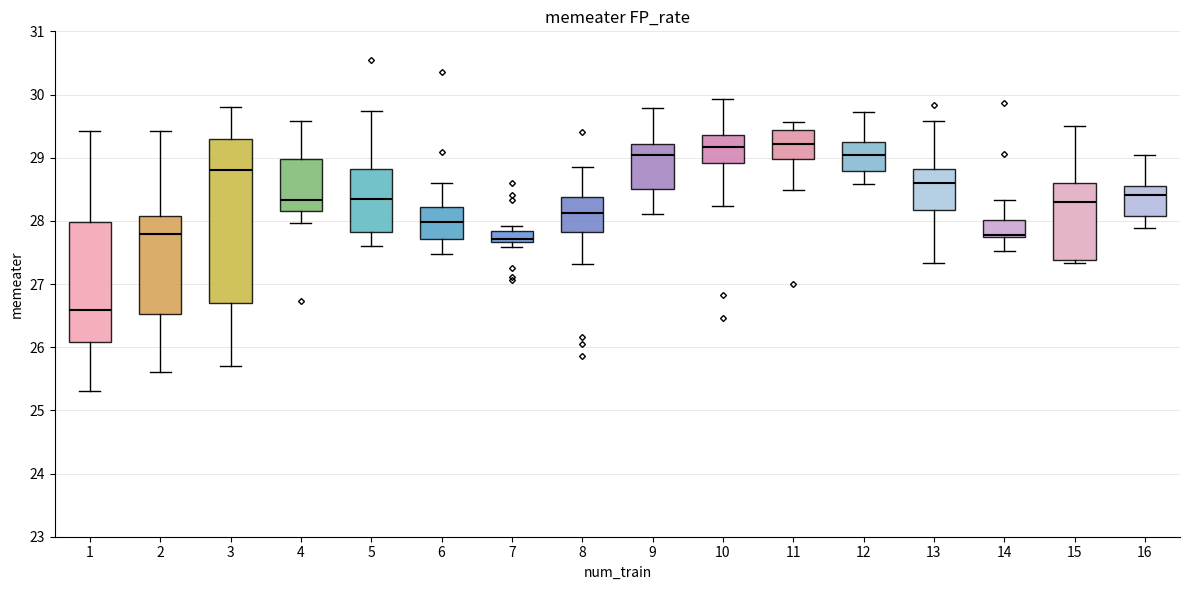

Reading left to right, transcribe this box plot: for each box, give where its median line is, the range the box spans, and where its two whiskers end, as read against the y-axis. The values are not printed on the chart, so give them approximately, as read against the axis.

1: median 26.6, box 26.1 to 28.0, whiskers 25.3 to 29.4
2: median 27.8, box 26.5 to 28.1, whiskers 25.6 to 29.4
3: median 28.8, box 26.7 to 29.3, whiskers 25.7 to 29.8
4: median 28.3, box 28.2 to 29.0, whiskers 28.0 to 29.6
5: median 28.3, box 27.8 to 28.8, whiskers 27.6 to 29.7
6: median 28.0, box 27.7 to 28.2, whiskers 27.5 to 28.6
7: median 27.7 (just above the box's lower edge), box 27.7 to 27.8, whiskers 27.6 to 27.9
8: median 28.1, box 27.8 to 28.4, whiskers 27.3 to 28.9
9: median 29.0, box 28.5 to 29.2, whiskers 28.1 to 29.8
10: median 29.2, box 28.9 to 29.4, whiskers 28.2 to 29.9
11: median 29.2, box 29.0 to 29.4, whiskers 28.5 to 29.6
12: median 29.0, box 28.8 to 29.2, whiskers 28.6 to 29.7
13: median 28.6, box 28.2 to 28.8, whiskers 27.3 to 29.6
14: median 27.8, box 27.7 to 28.0, whiskers 27.5 to 28.3
15: median 28.3, box 27.4 to 28.6, whiskers 27.3 to 29.5
16: median 28.4, box 28.1 to 28.6, whiskers 27.9 to 29.0